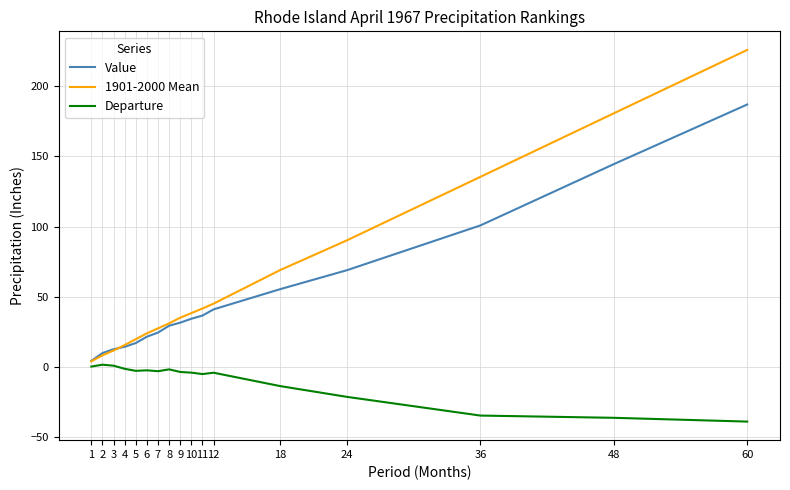

The Value series shows 46.2 at 10. True or false?

False